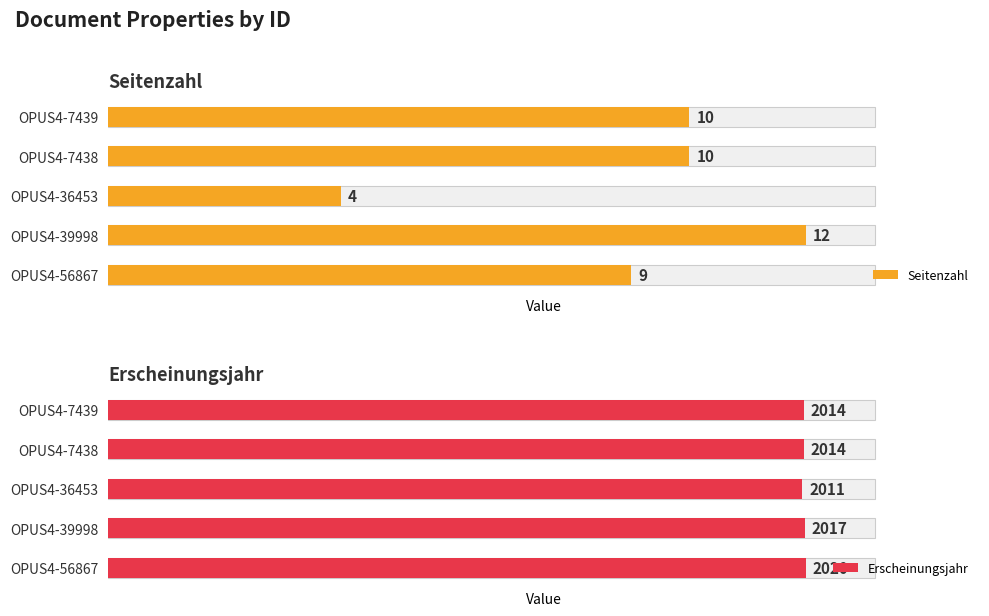

Where is Erscheinungsjahr nearest to the value 2015?

OPUS4-7438